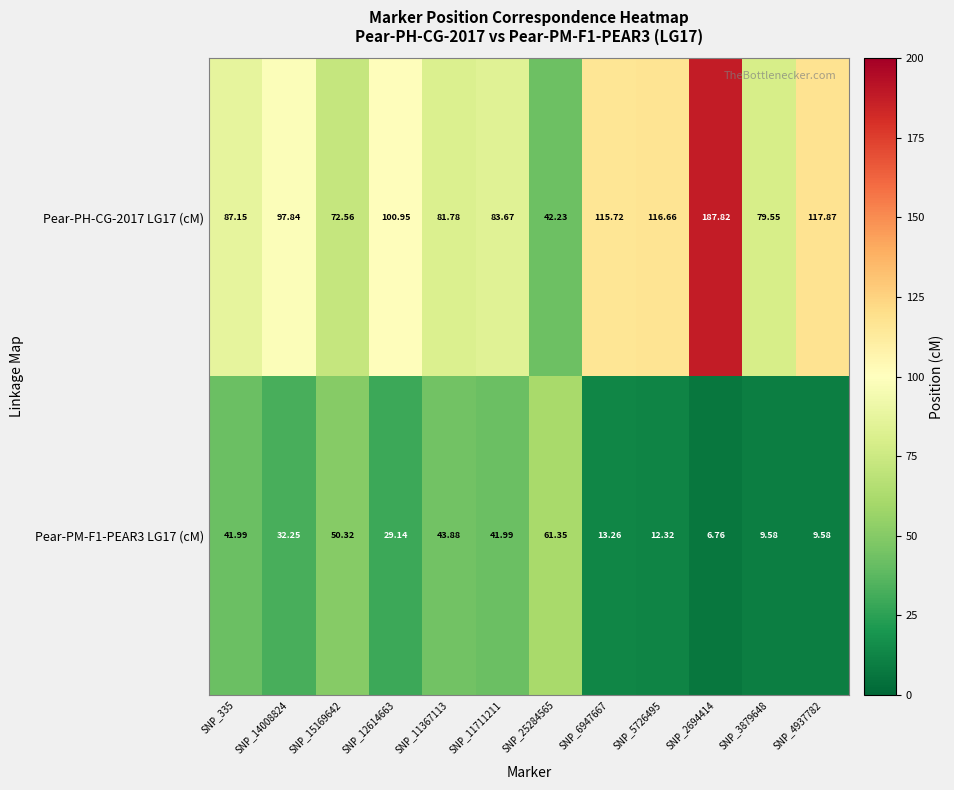

Is the value of Pear-PH-CG-2017 LG17 (cM) at SNP_3879648 greater than the value of Pear-PM-F1-PEAR3 LG17 (cM) at SNP_11711211?

Yes